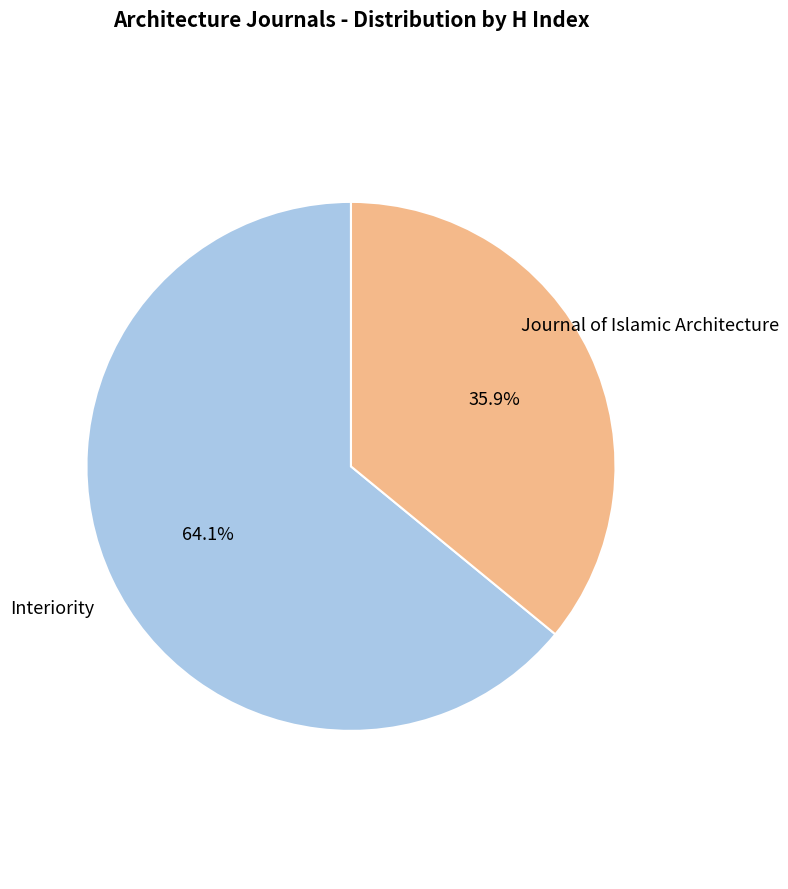

Is there a majority slice in this chart?

Yes